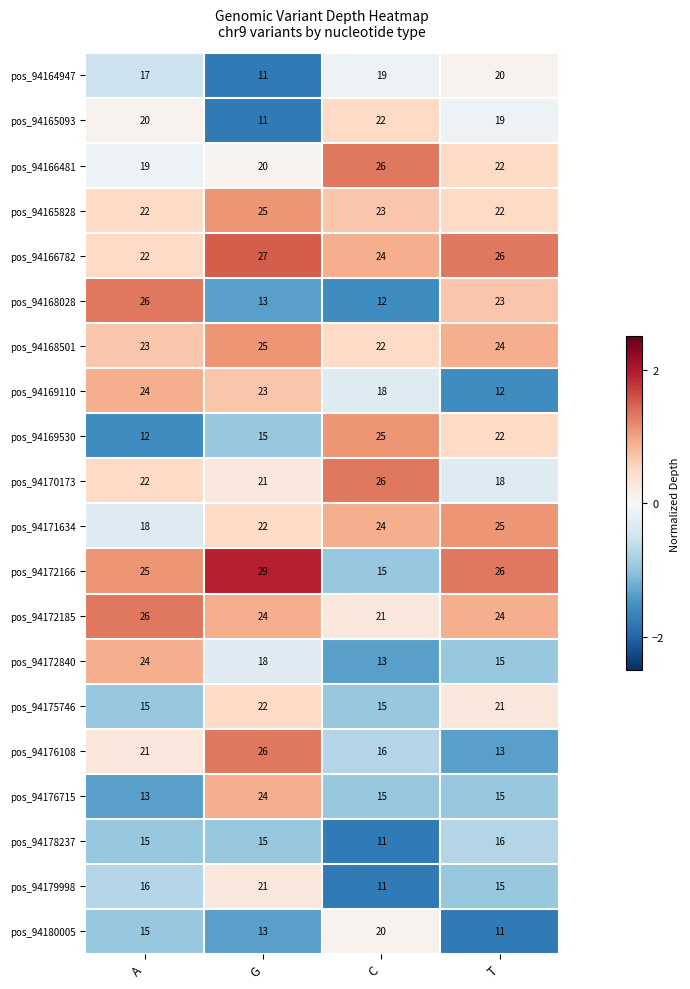

How many distinct data groups are displayed?

20